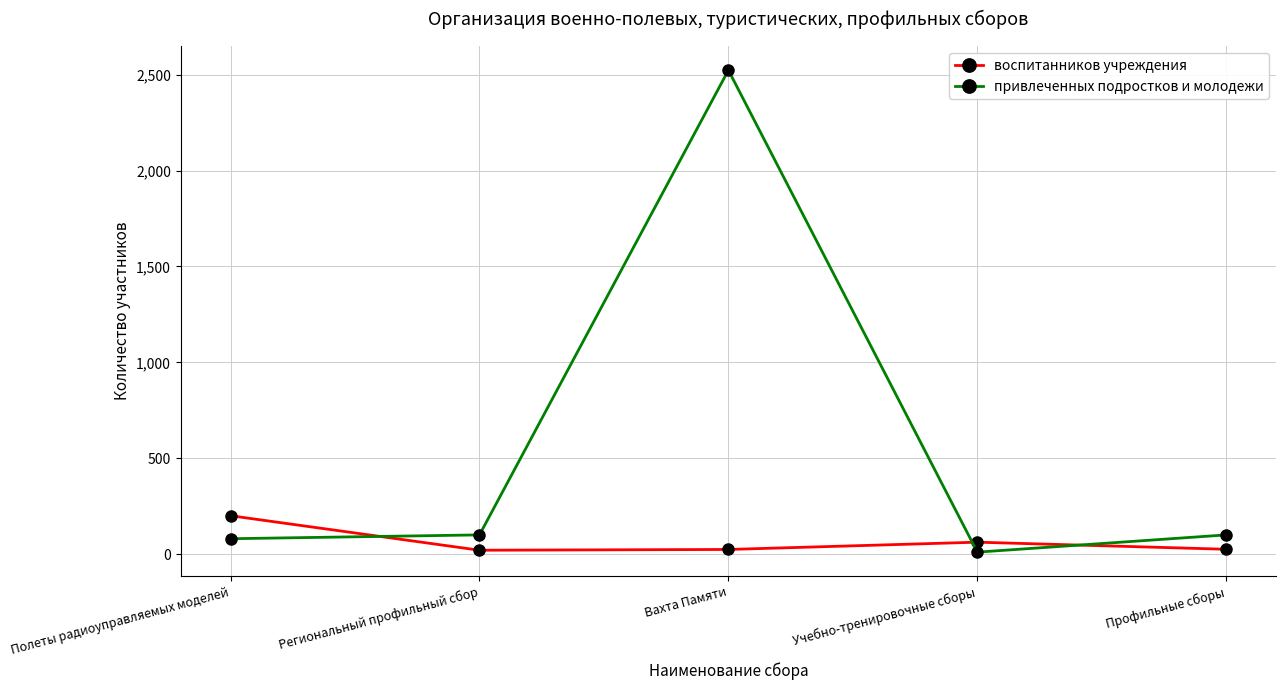

What is the smallest value displayed?

10